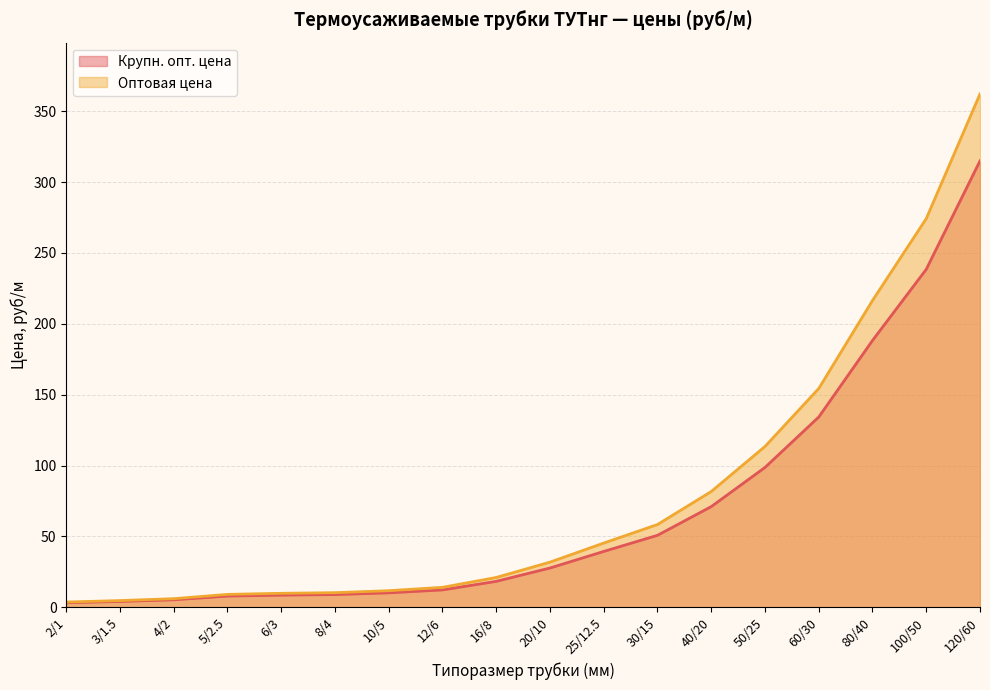

At which label is Крупн. опт. цена closest to 159?

60/30